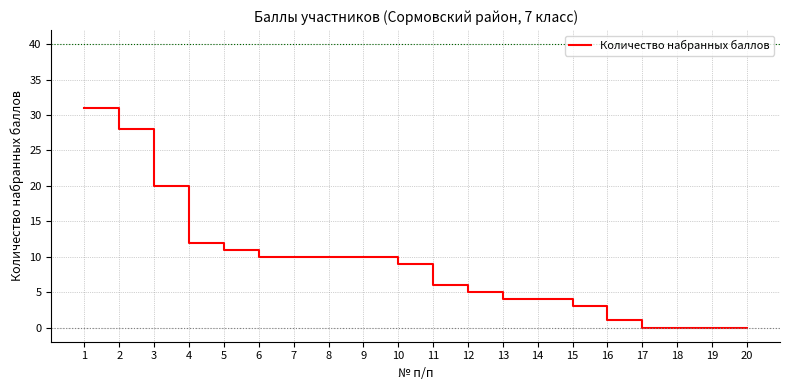

How many lines are shown in the chart?

1